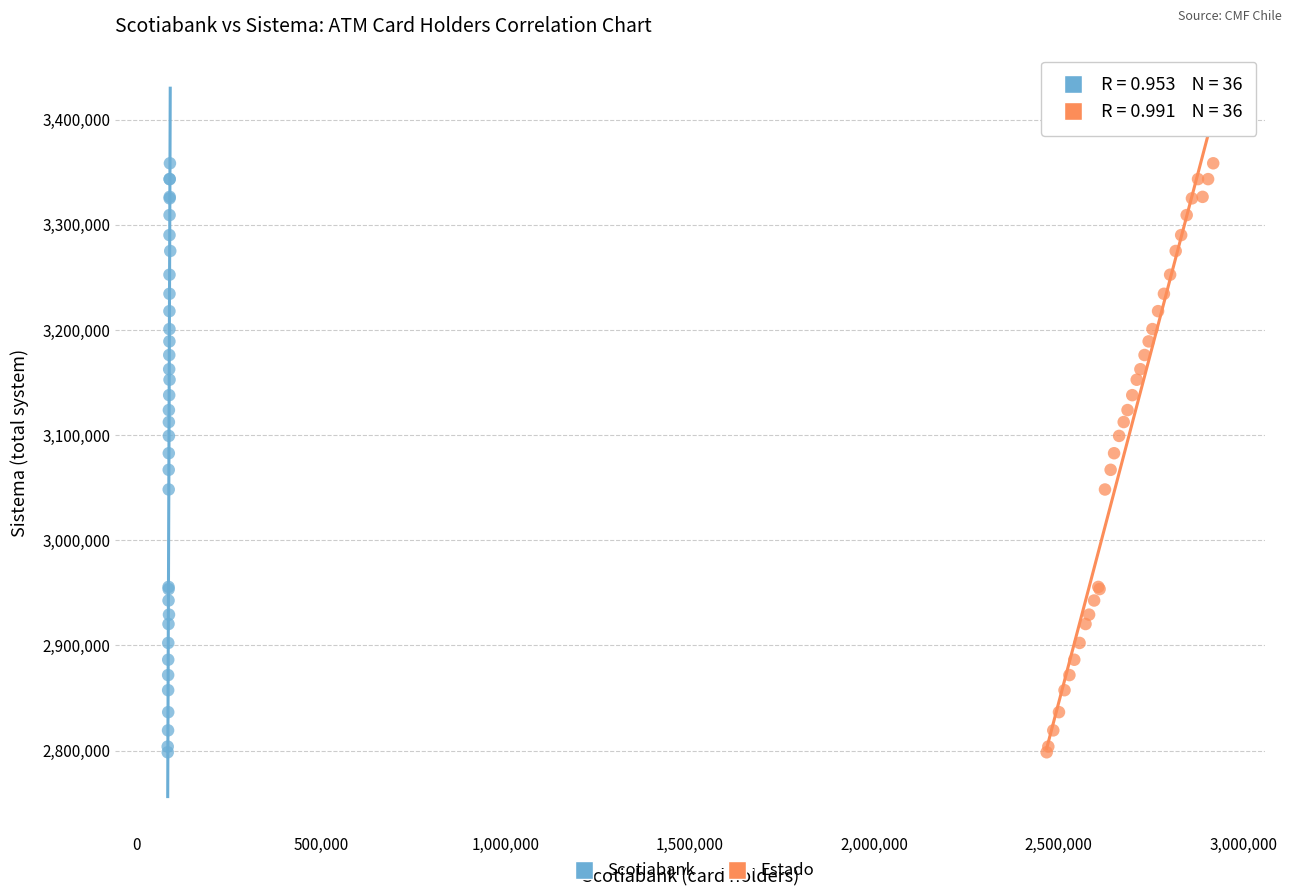

What are all the series names shown in the legend?

Scotiabank, Estado